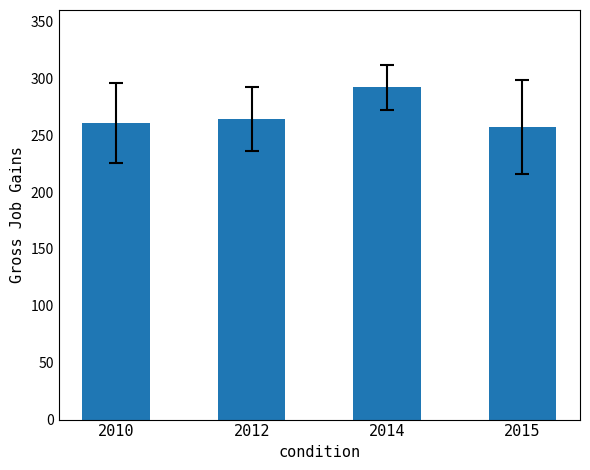

Read the value at 2012.

264